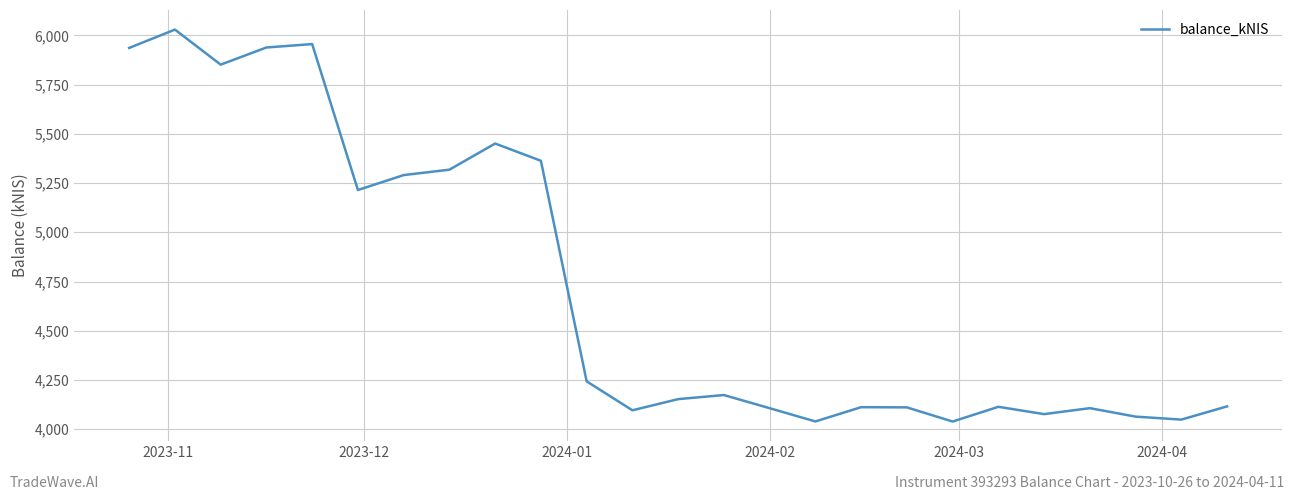

What is the smallest value displayed?

4039.2